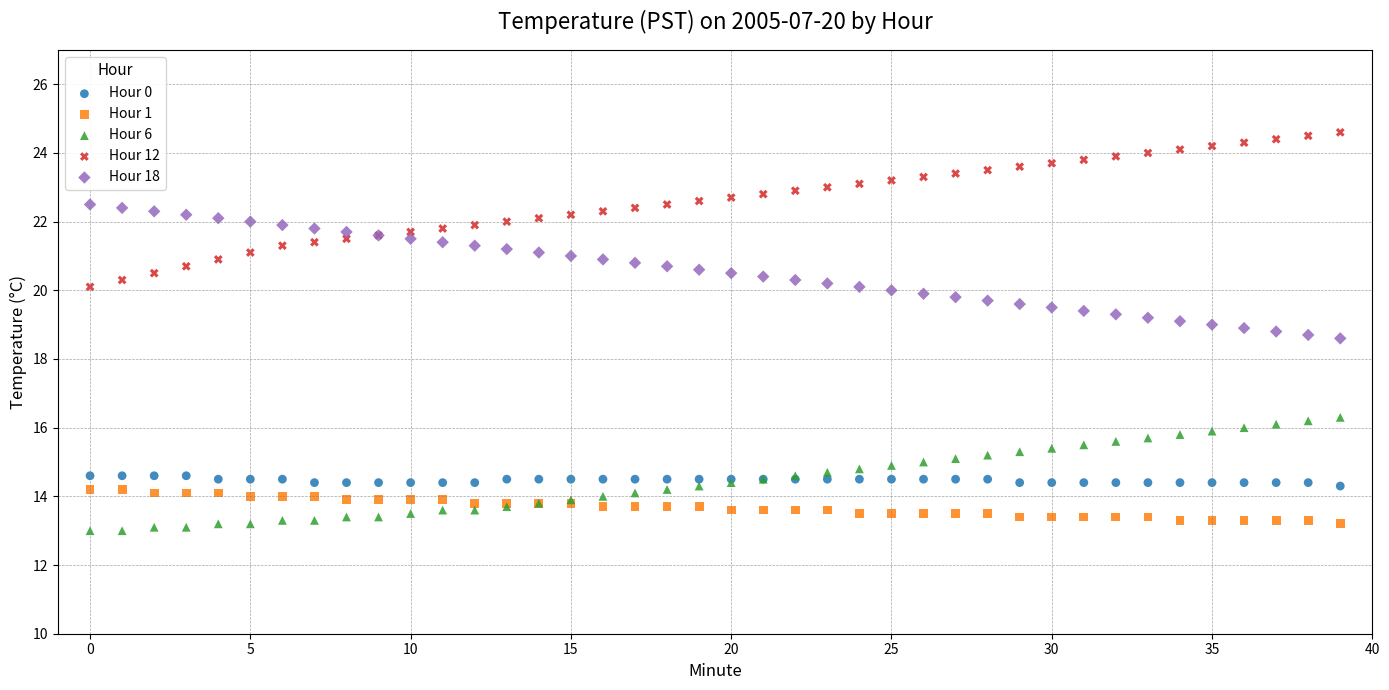

Which series reaches the maximum Y coordinate?

Hour 12